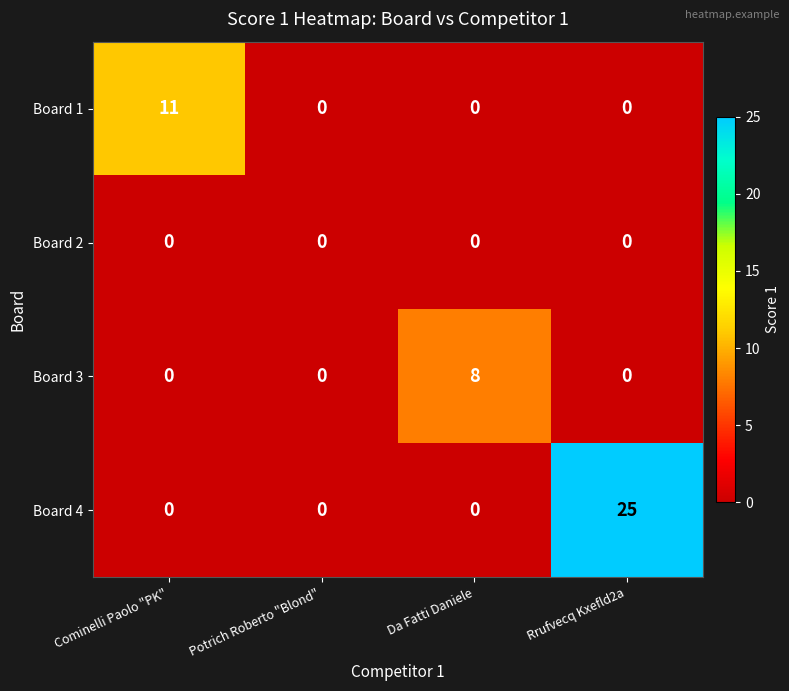

How many values in Board 1 are above zero?

1